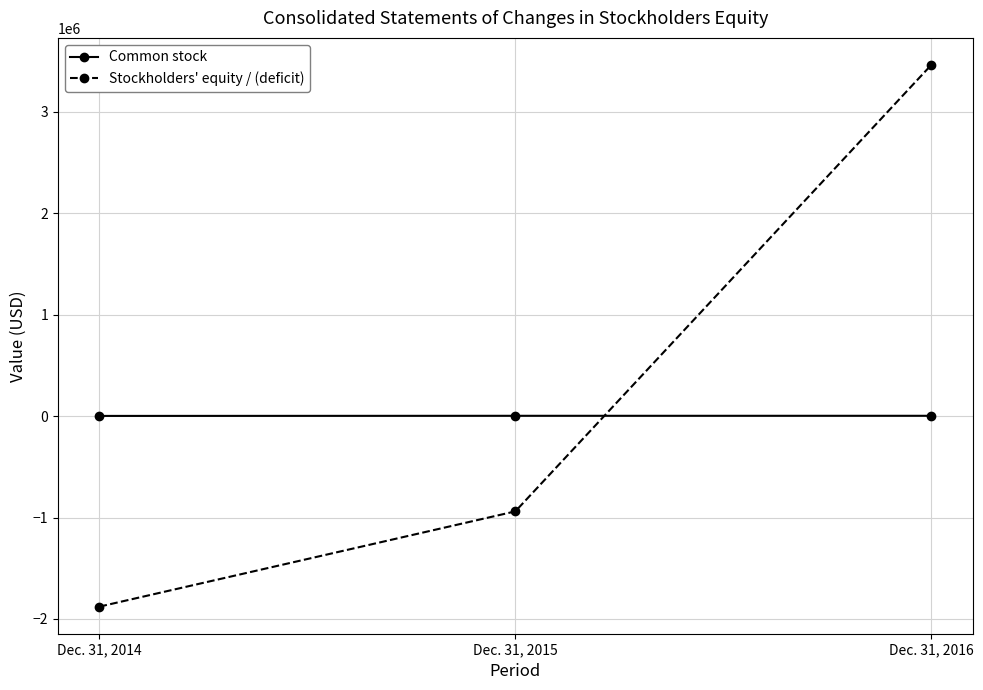

What is the difference between the Common stock values at Dec. 31, 2016 and Dec. 31, 2015?

101